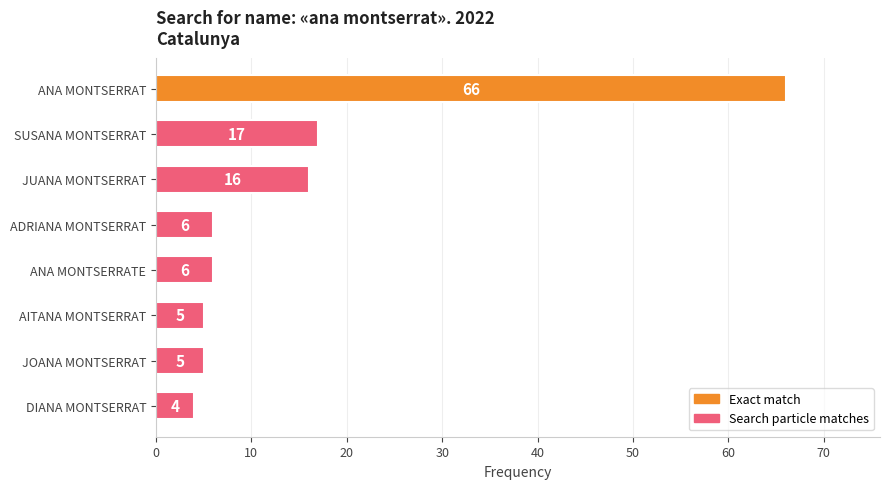

Where is the data nearest to the value 35?

SUSANA MONTSERRAT